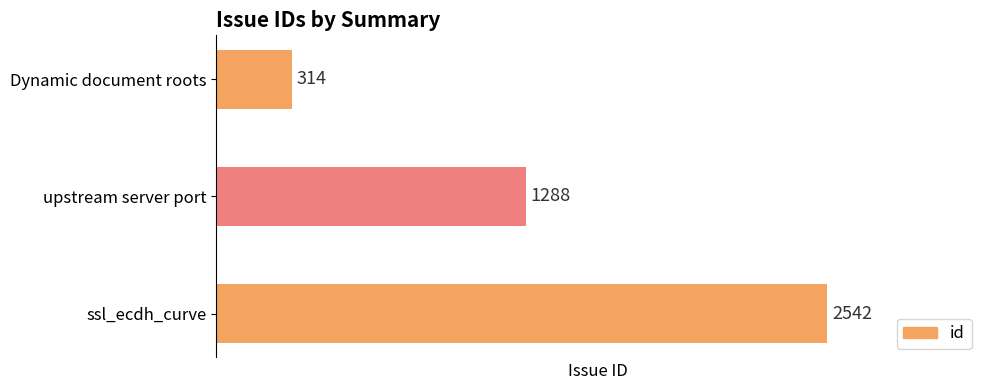

Reading top to bottom, list all the values displayed in this chart.

314	1288	2542